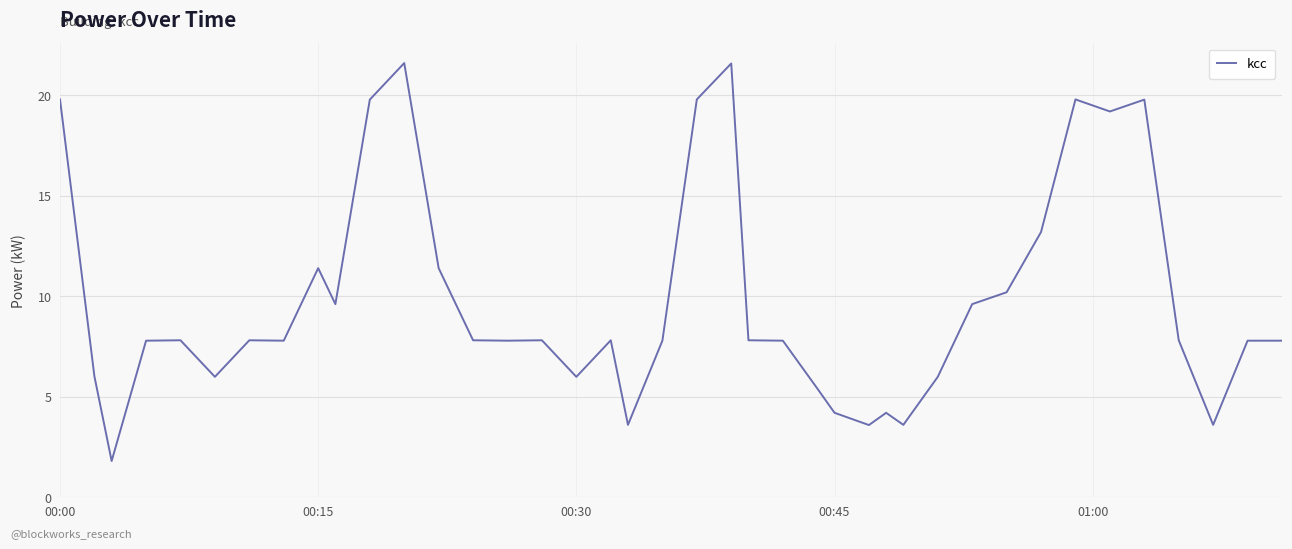

What is the smallest value displayed?

1.8